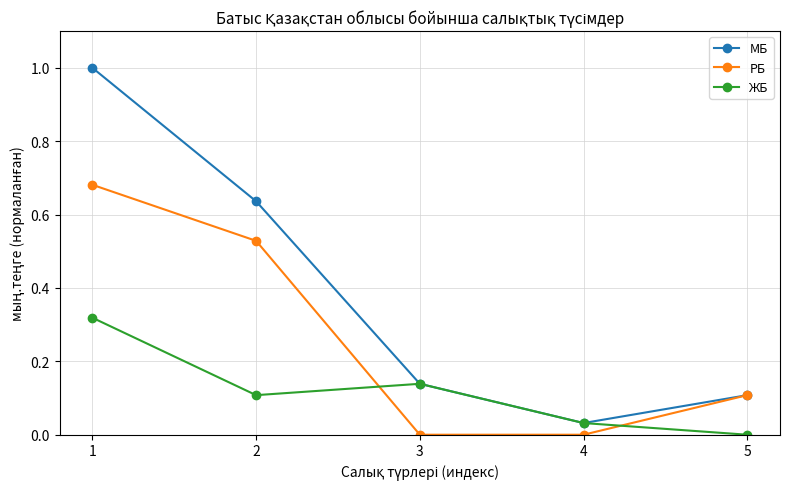

True or false: РБ has more than 0 points higher than both neighbors.

False